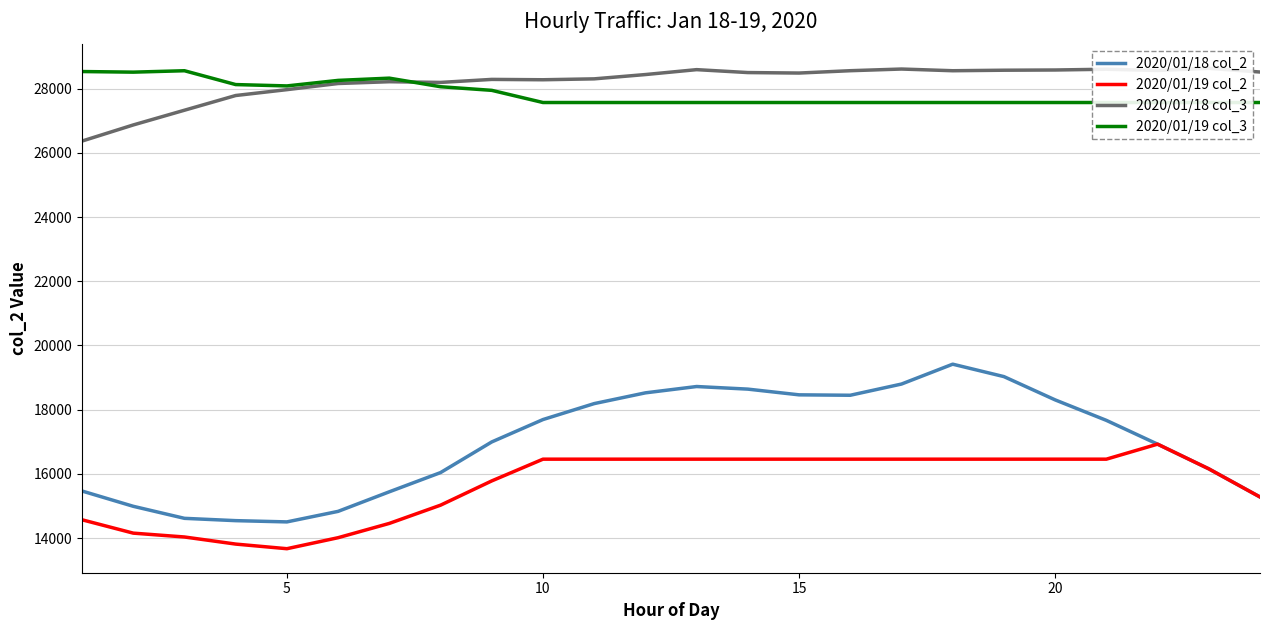

What is the lowest value of the 2020/01/19 col_2 series?

13669